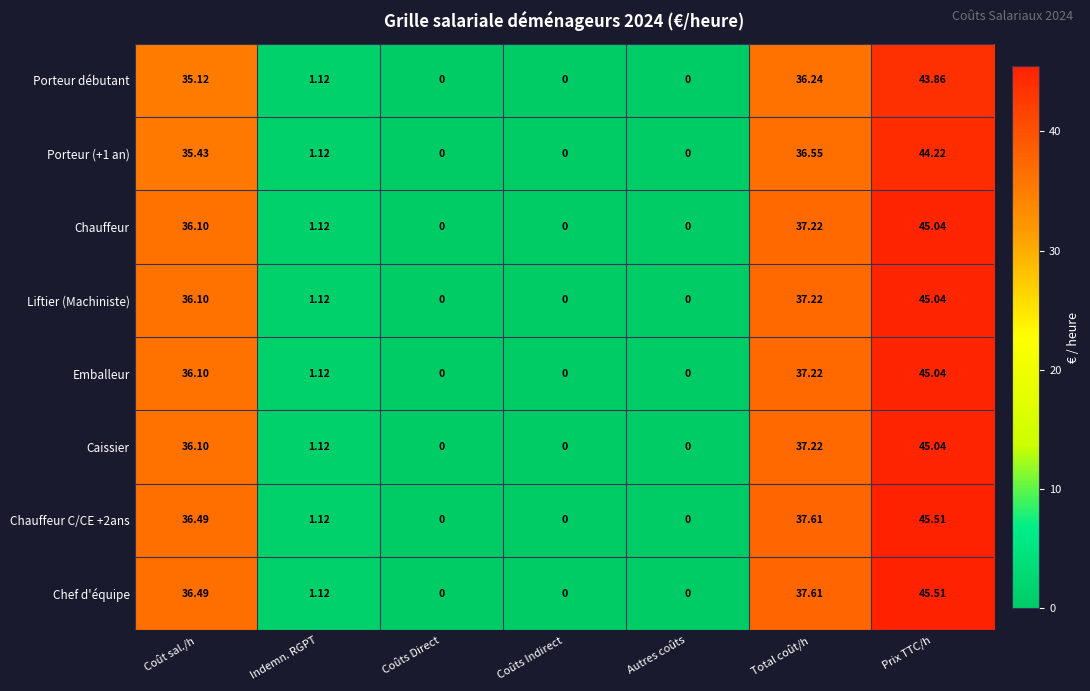

At which category does the chart reach its peak across all series?

Prix TTC/h